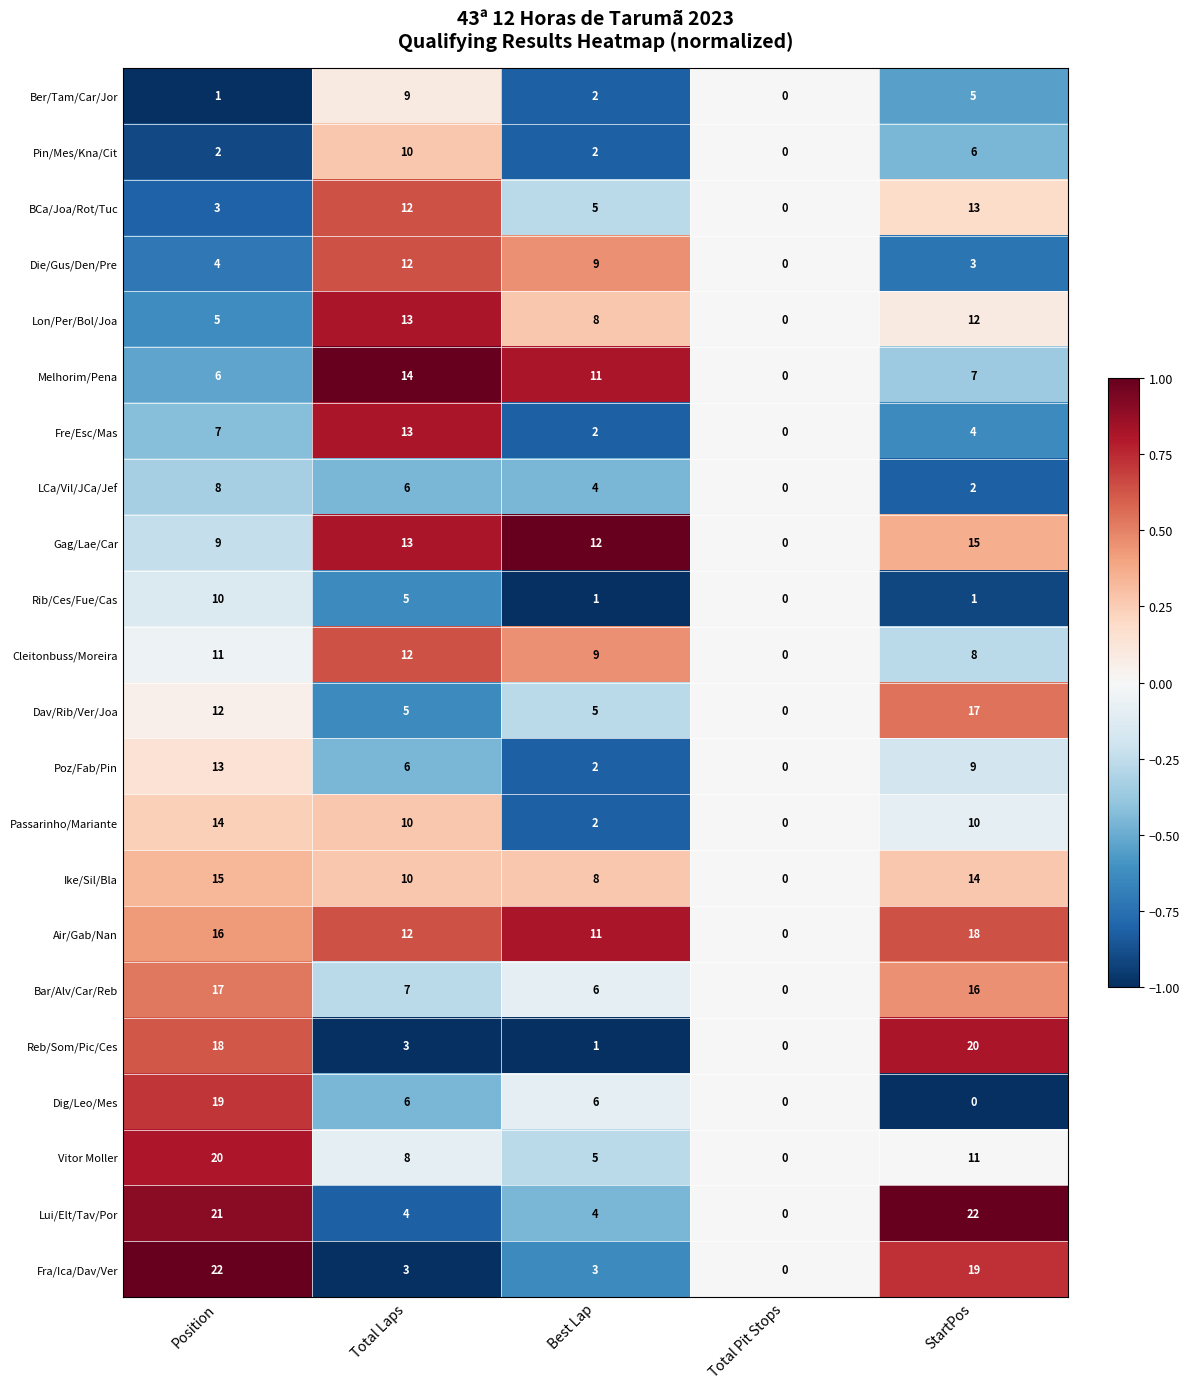

Is it true that Ike/Sil/Bla equals 15 at Position?

True